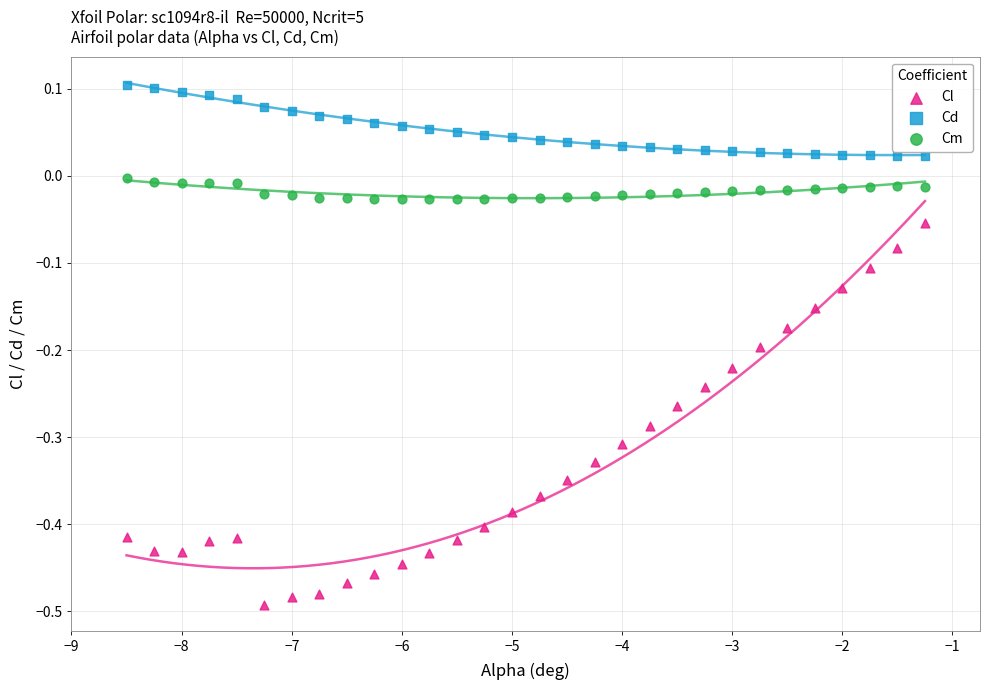

What is the X range (max minus min) for the scatter plot?

7.2